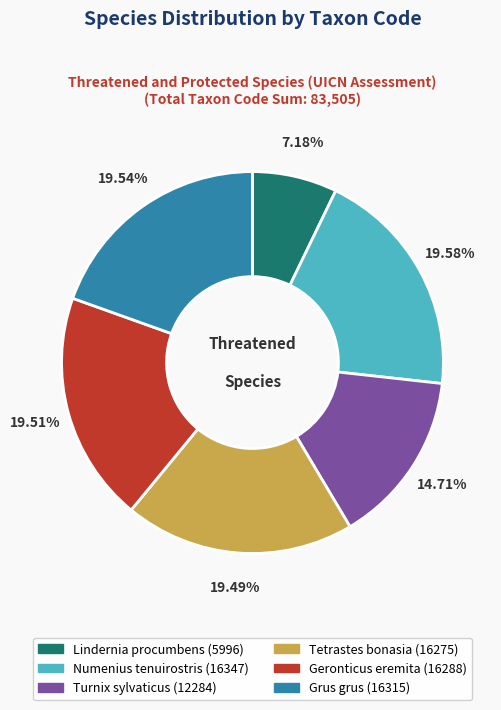

Does Grus grus represent more than half of the total?

No